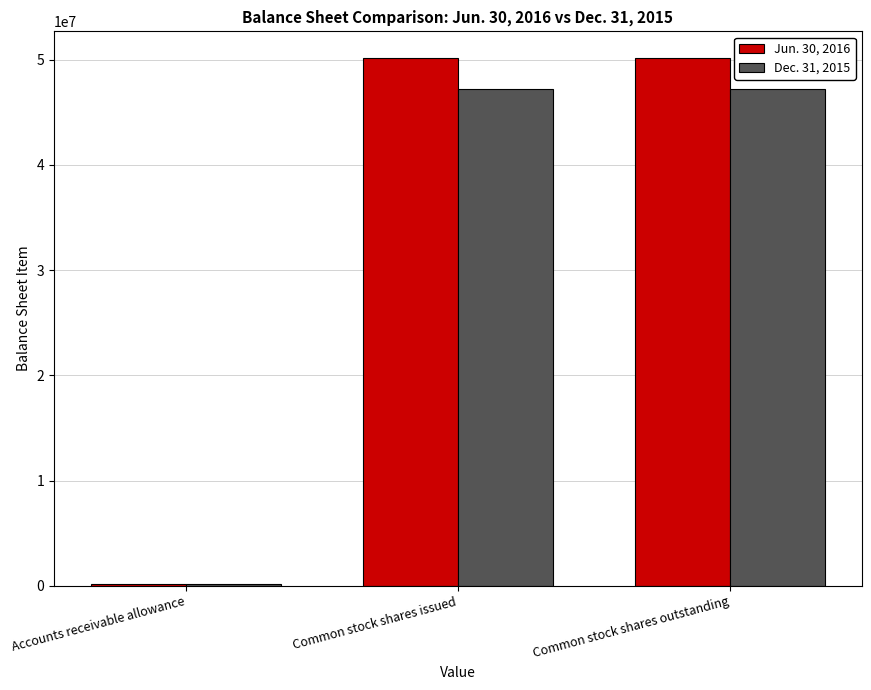

What is the maximum value for Jun. 30, 2016?

50171294